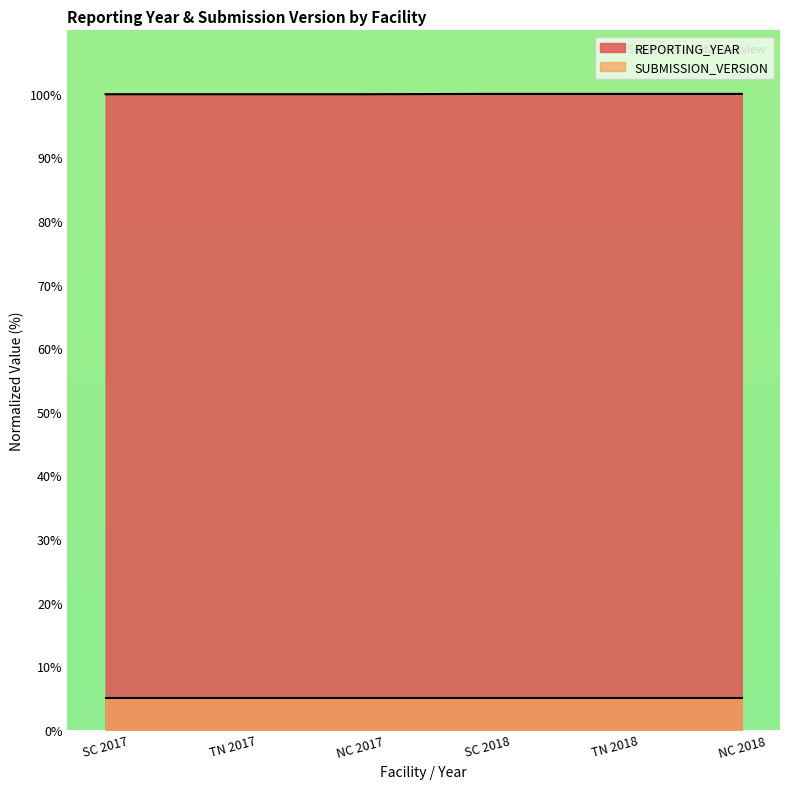

What is the spread (max minus min) of values at NC 2017?

95.0